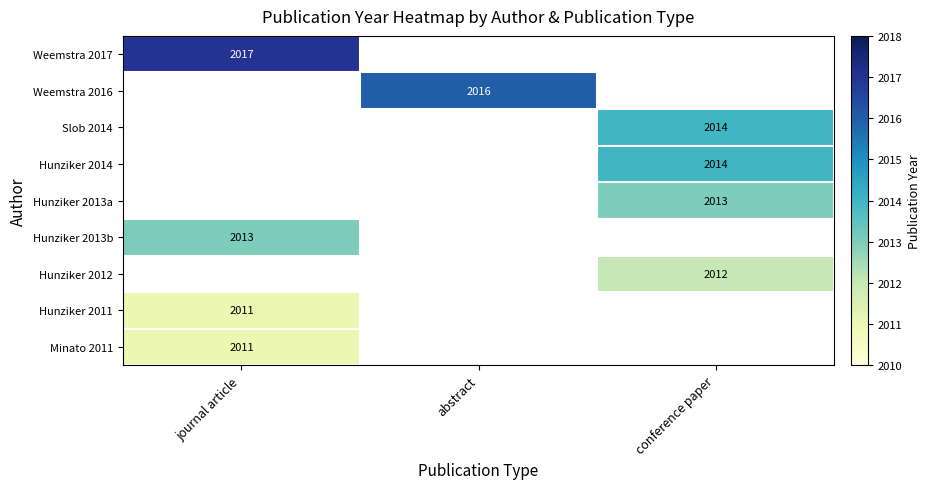

The Weemstra 2017 series shows 2017 at journal article. True or false?

True